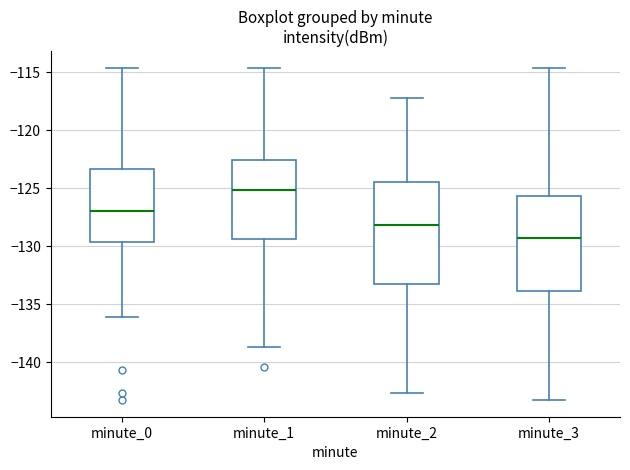

Which box has the lowest median line?

minute_3